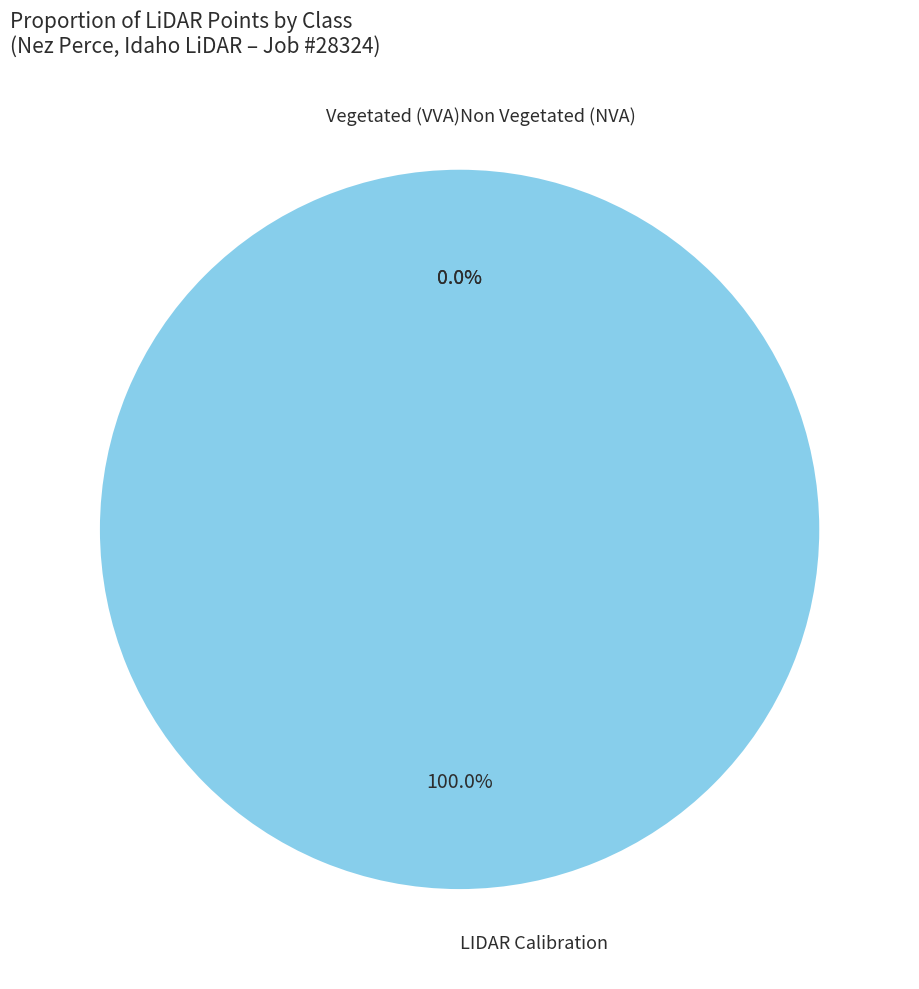

To the nearest percent, what is the difference between the largest and smallest slice percentages?

100%